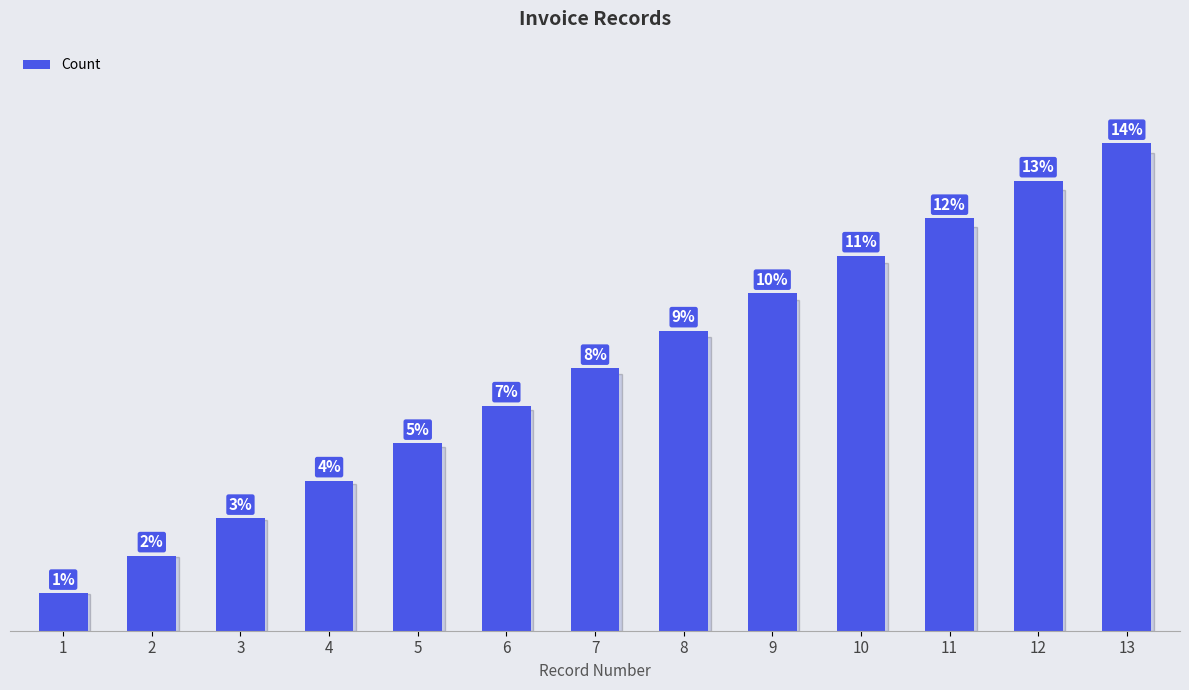

List the labels in order of value, smallest first.

1, 2, 3, 4, 5, 6, 7, 8, 9, 10, 11, 12, 13